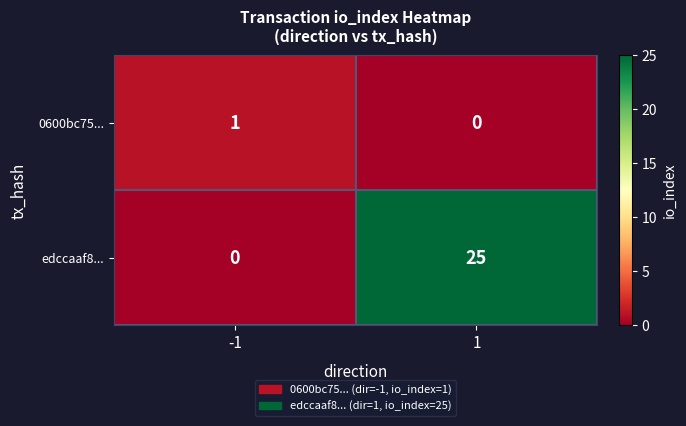

List the series in order of their overall mean, lowest first.

0600bc75..., edccaaf8...